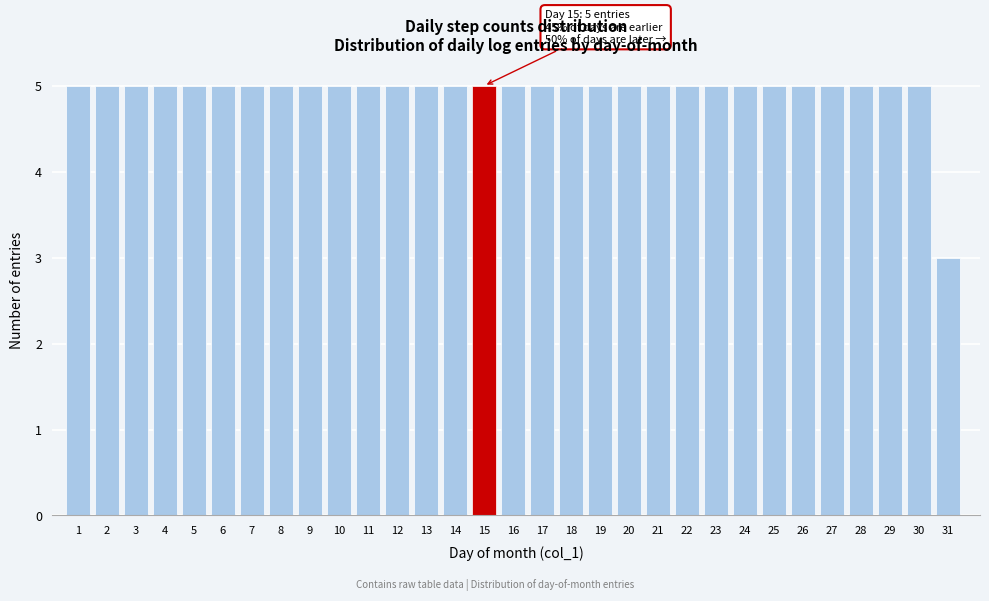

What is the average value?

5